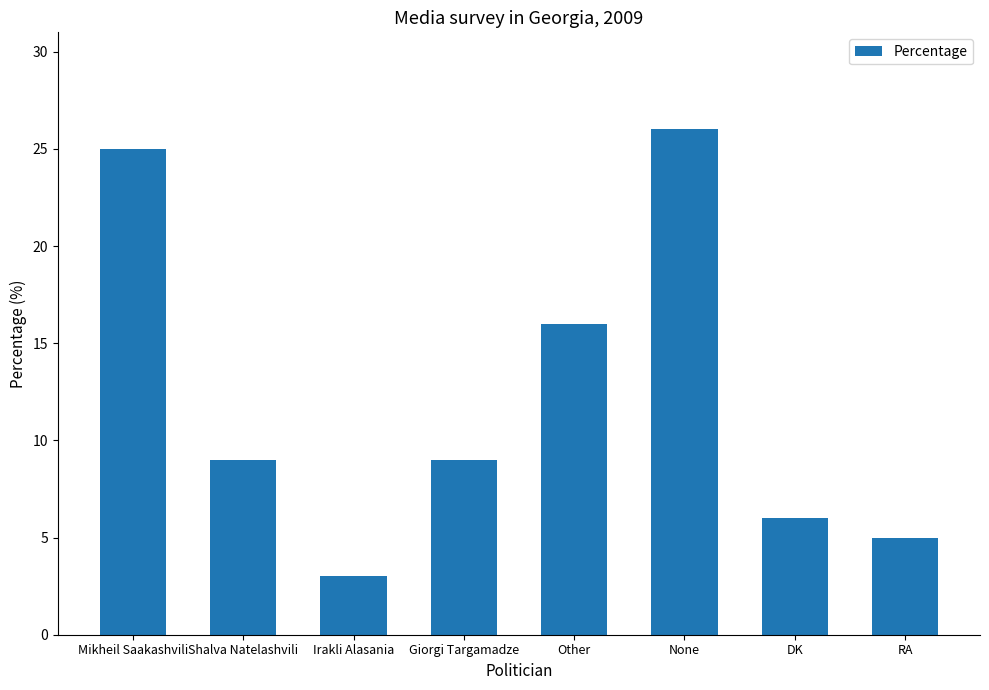

Is it true that the value at Shalva Natelashvili is 9?

True